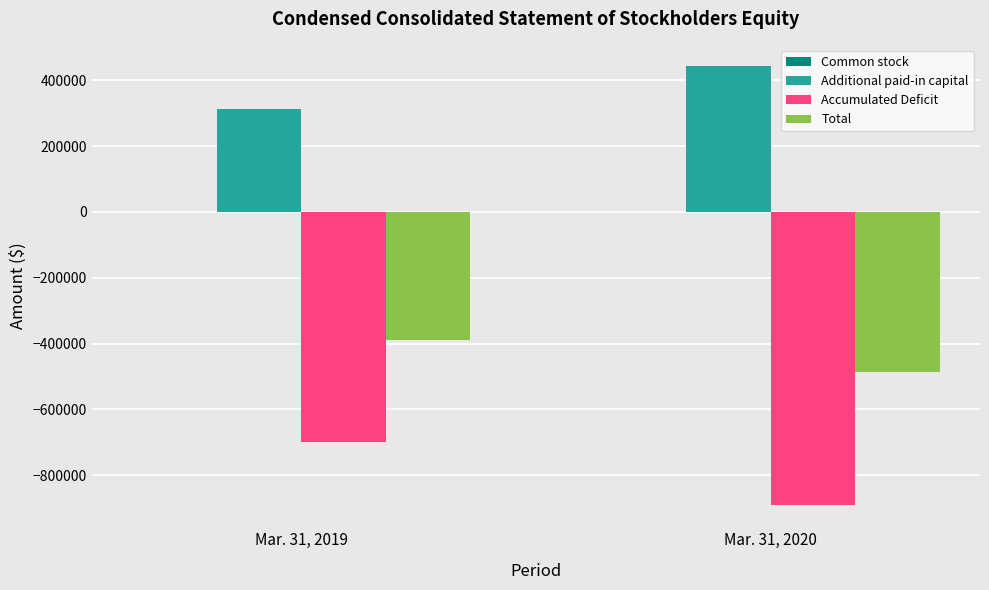

The value of Additional paid-in capital at Mar. 31, 2019 is 311617. True or false?

True